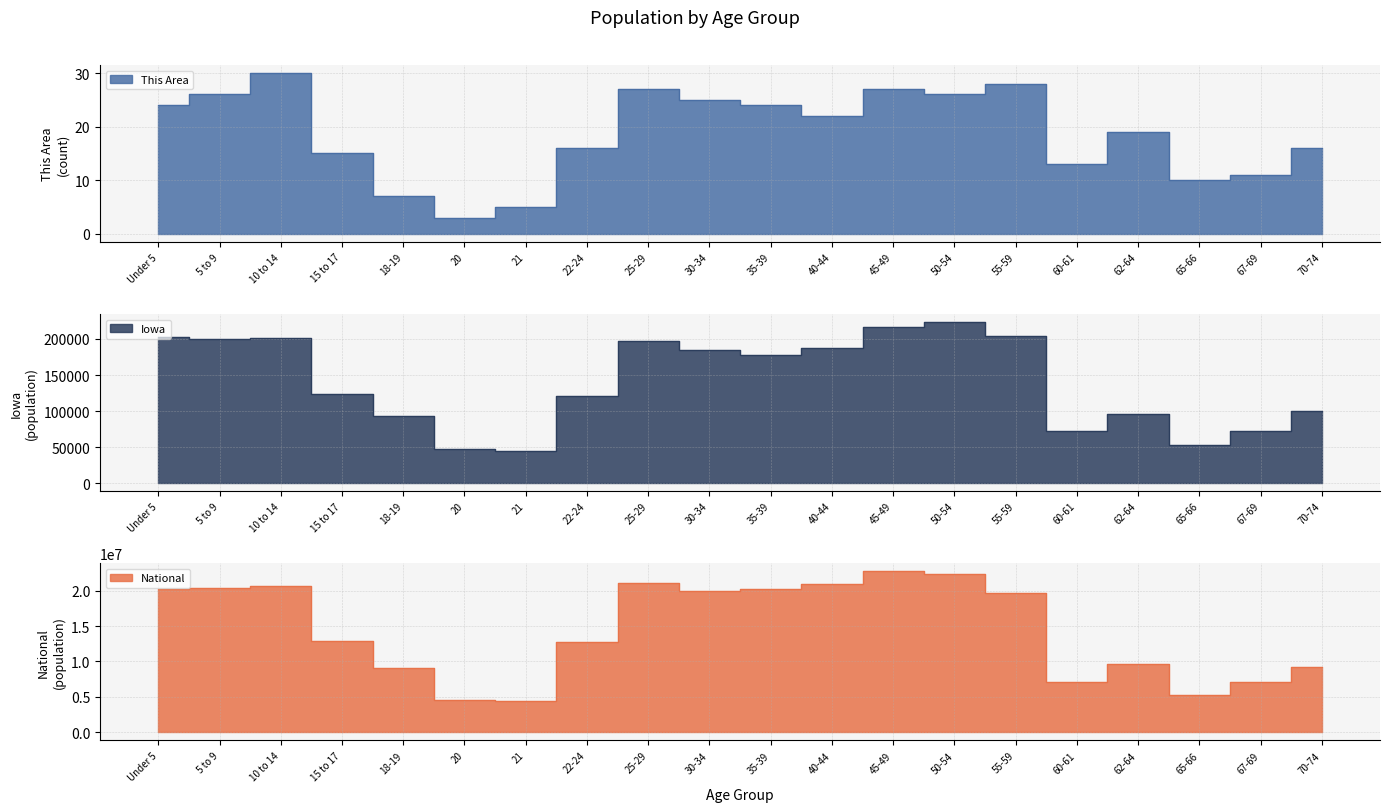

What is the highest value of the National series?

22708591